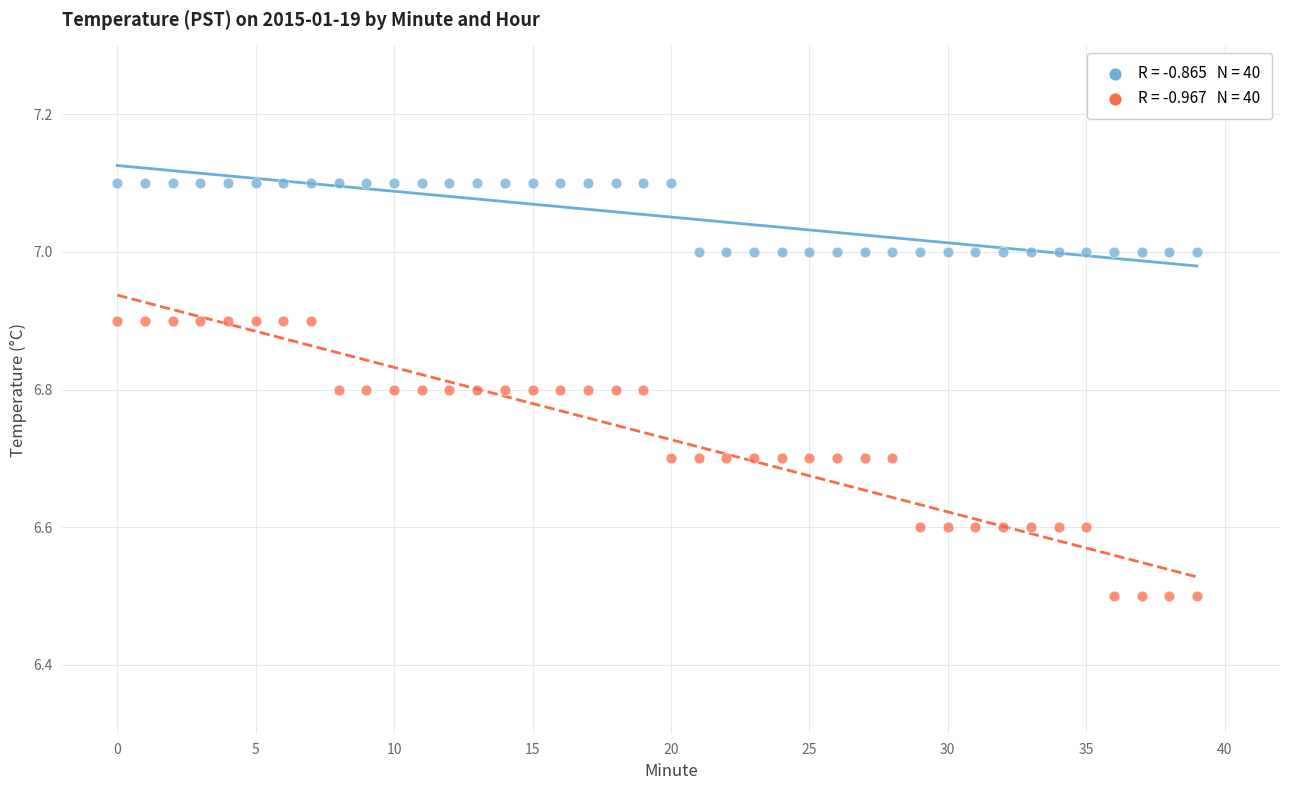

Count the number of points in this scatter plot.

80